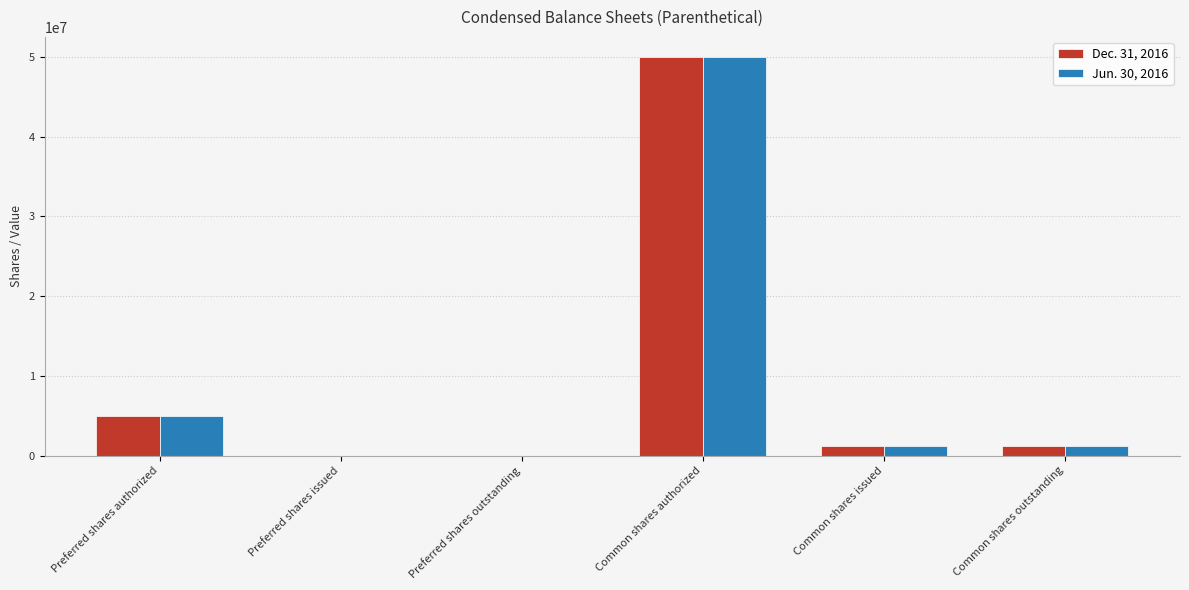

Reading left to right, extract all data points from this chart.

Dec. 31, 2016: 5000000	0	0	50000000	1249816	1249816
Jun. 30, 2016: 5000000	0	0	50000000	1249816	1249816